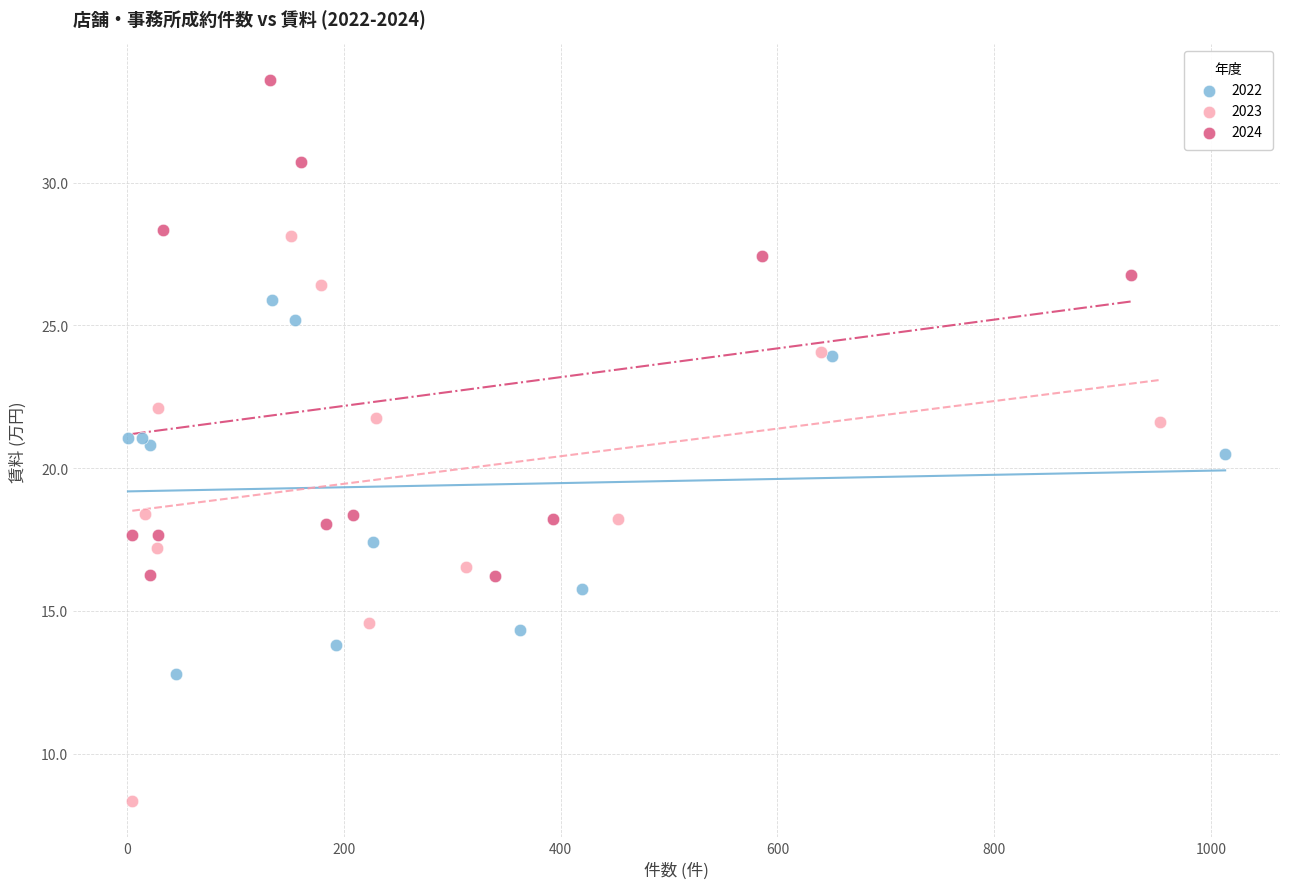

Which series contains the lowest Y value?

2023